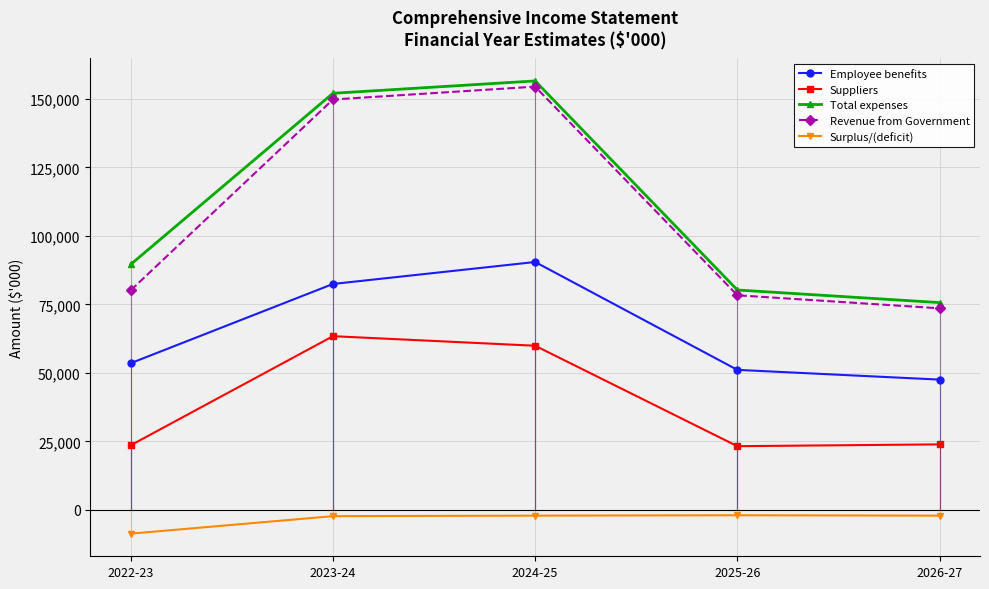

The Employee benefits series shows 53558 at 2022-23. True or false?

True